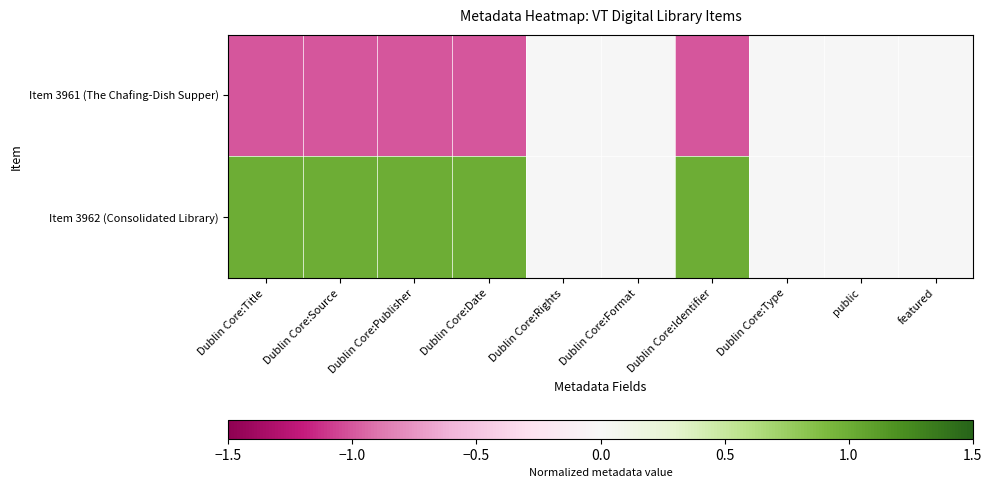

How many data points does each series have?

10